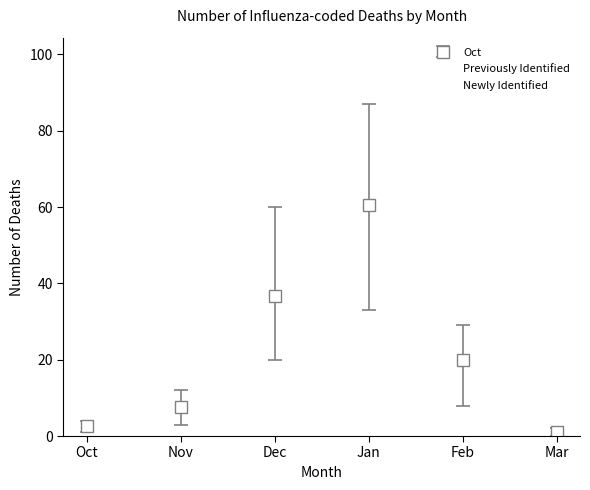

Is the value of Previously Identified at Oct greater than the value of Newly Identified at Oct?

Yes